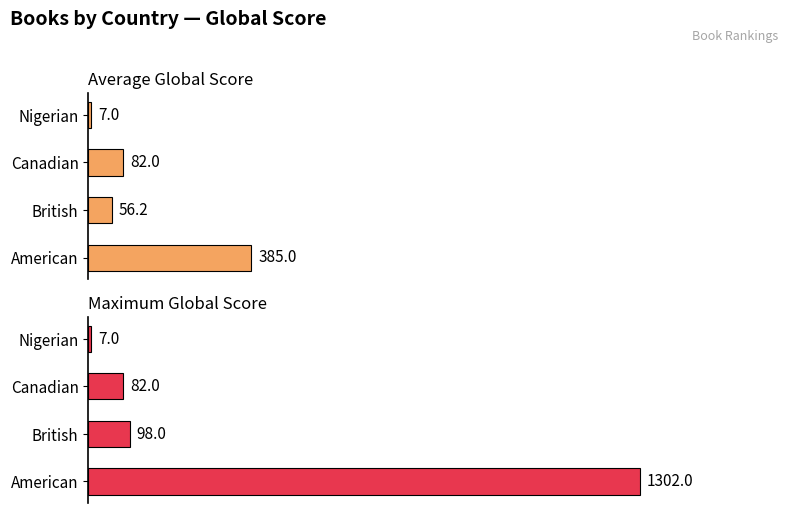

Are the bars horizontal?

Yes